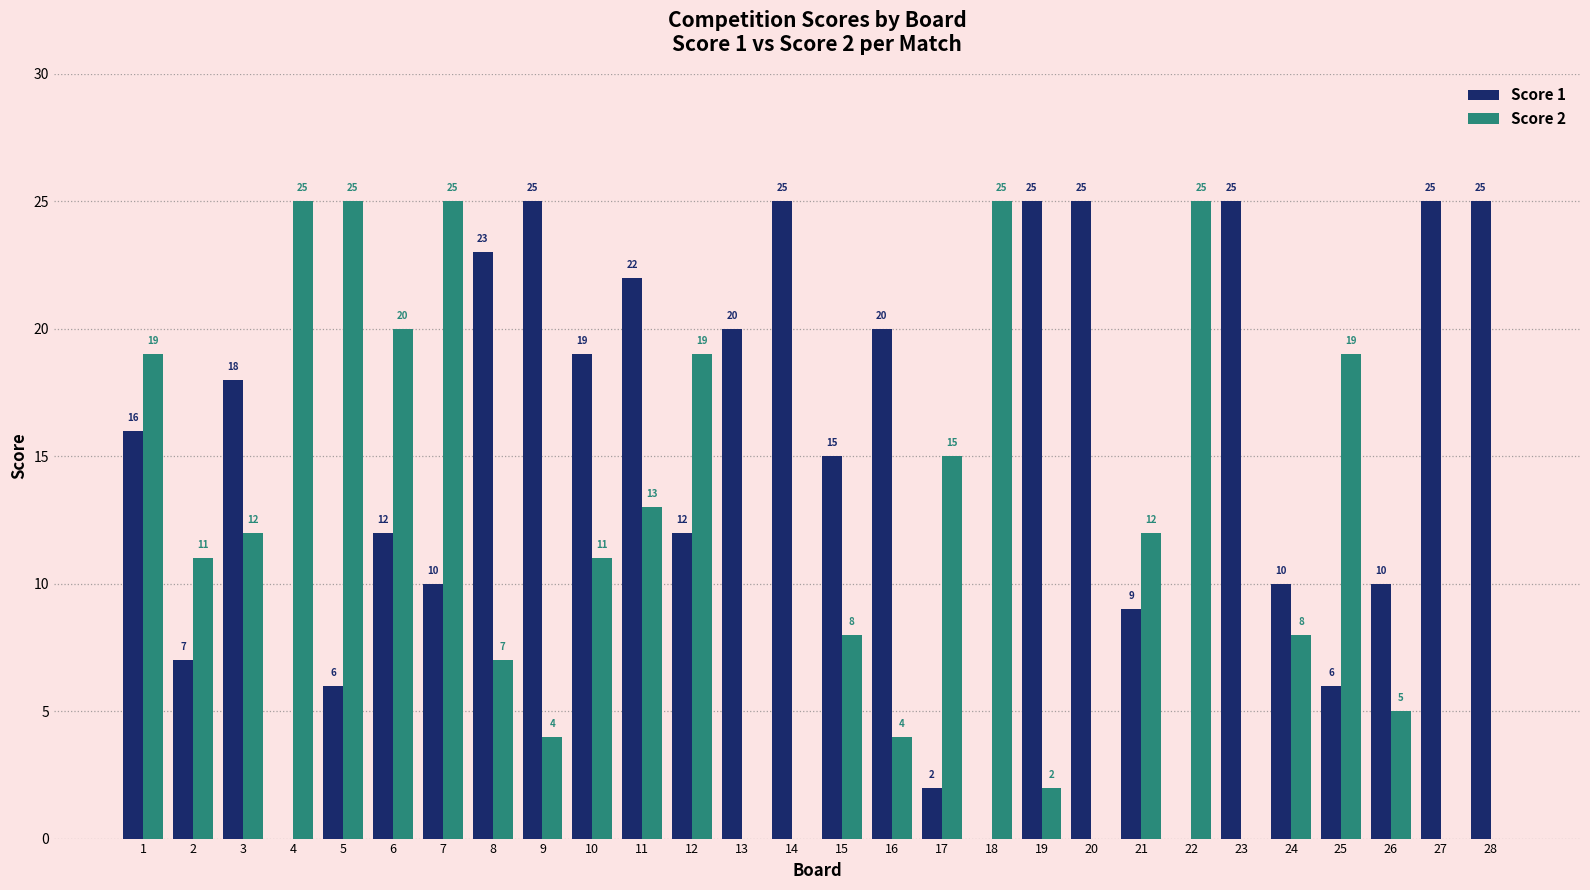

How many distinct data groups are displayed?

2